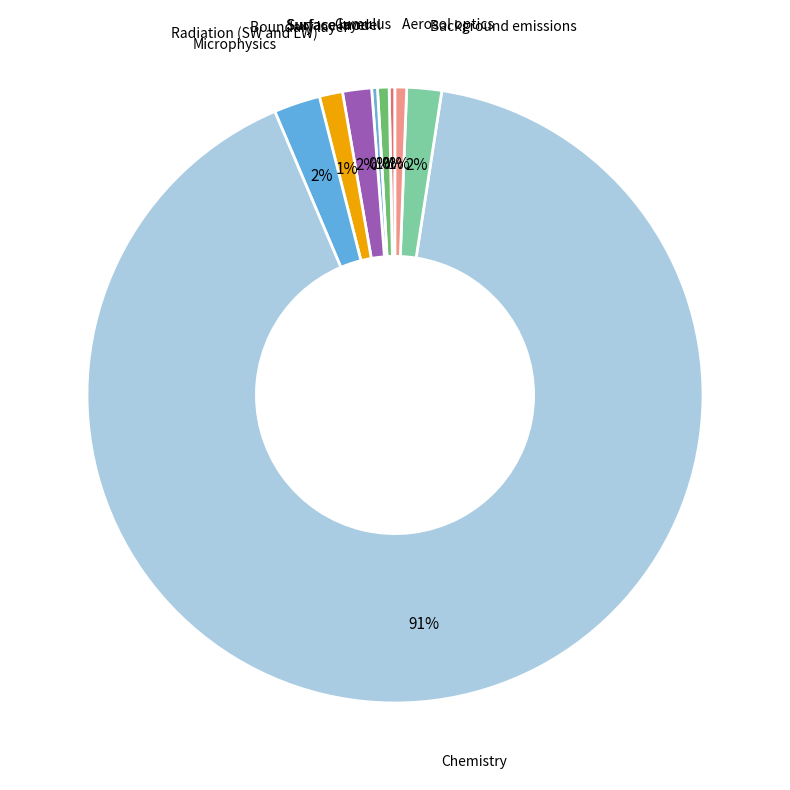

Count the number of slices in the pie.

9